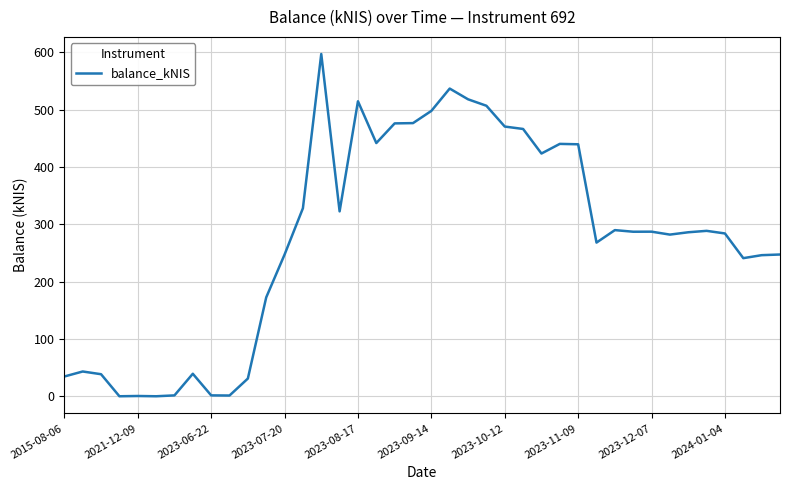

The chart shows a value of 71.4 at 2023-07-20. True or false?

False